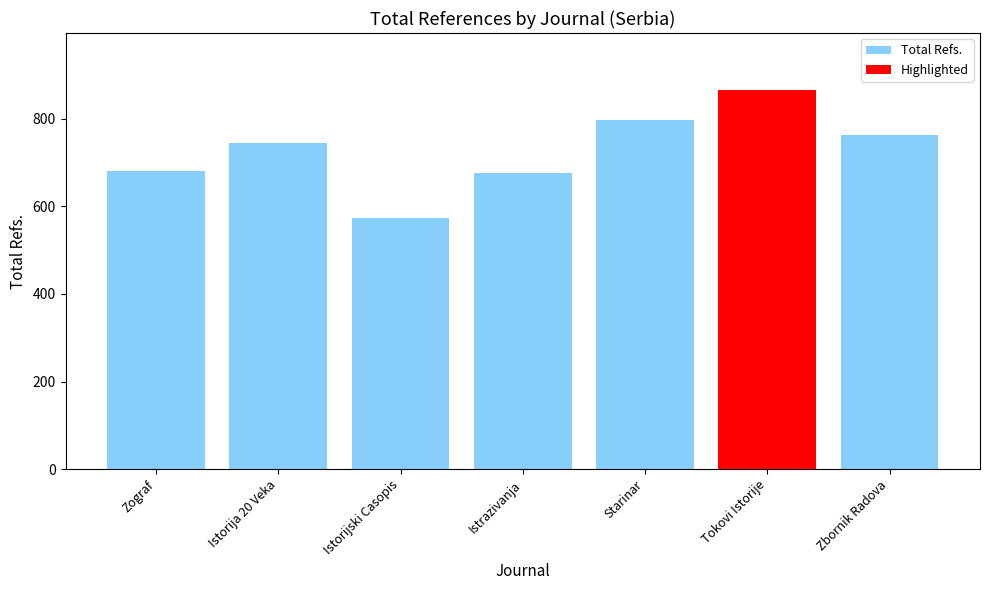

What is the change in value from Istorijski Casopis to Istrazivanja?

+103